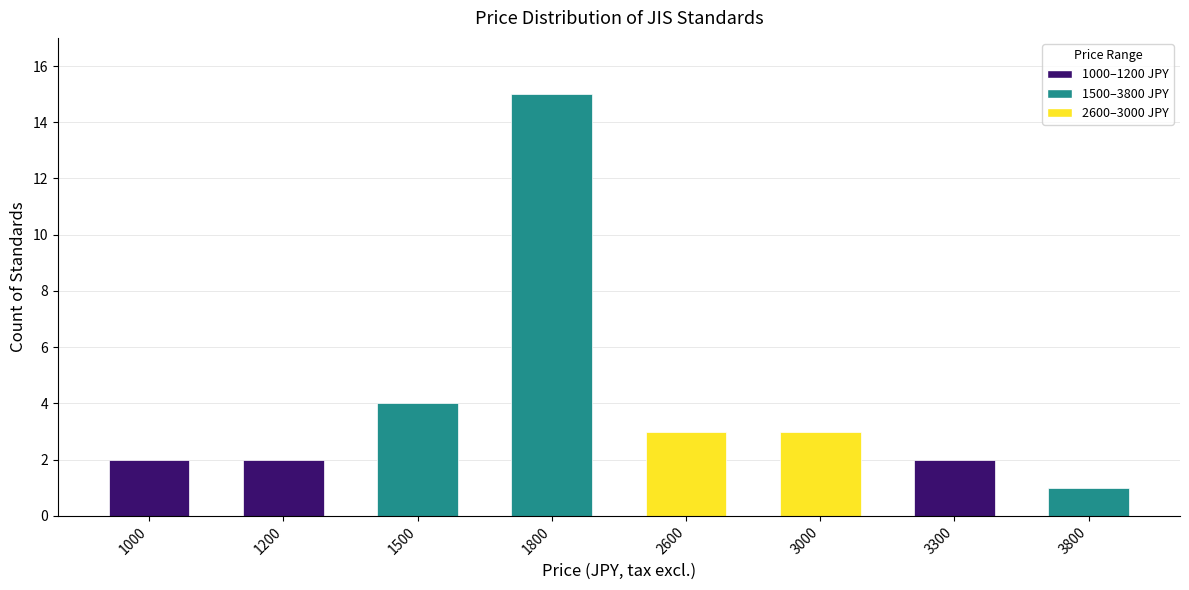

Where does the data first go above 3?

1500